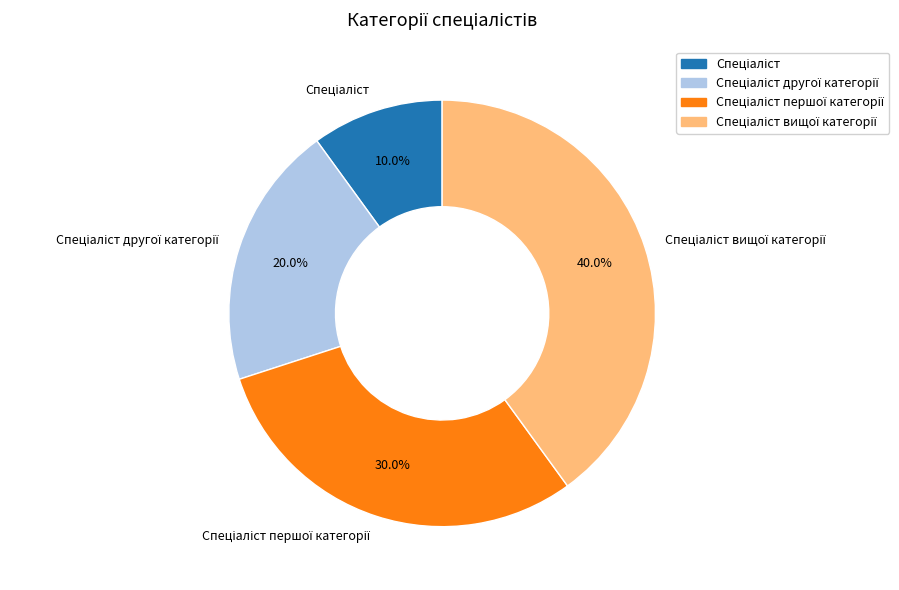

Does any single category account for the majority?

No